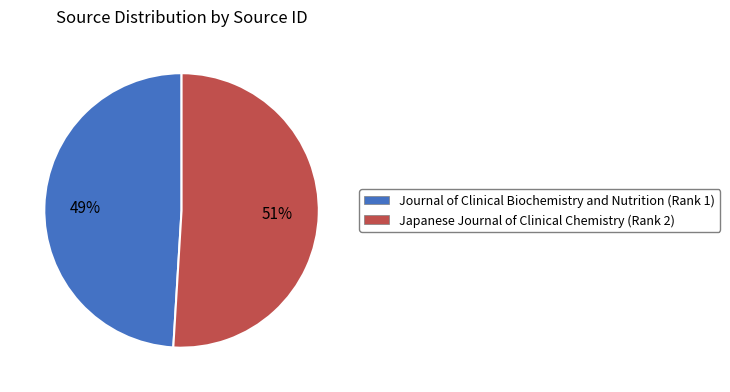

To the nearest percent, what is the difference between the Journal of Clinical Biochemistry and Nutrition (Rank 1) and Japanese Journal of Clinical Chemistry (Rank 2) slice percentages?

2%